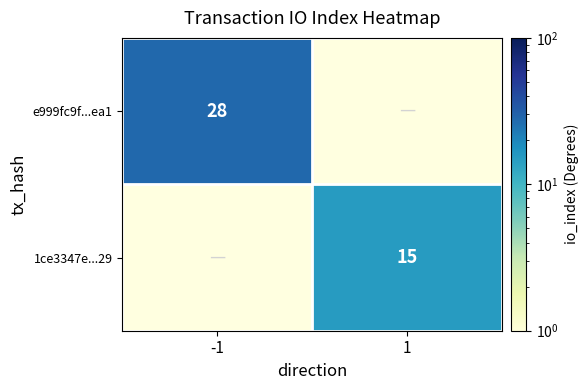

Count the number of data series in this chart.

2